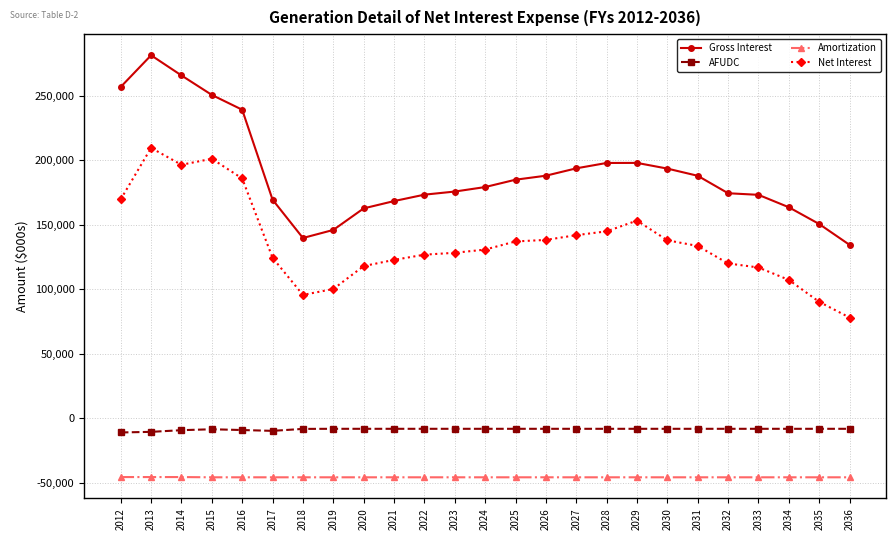

At which category does Gross Interest reach its first local peak?

2013